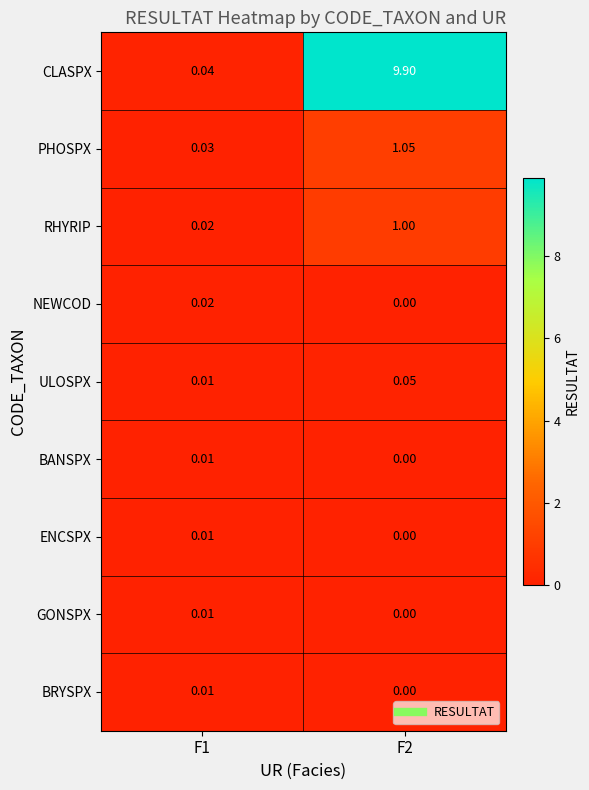

Which category has the lowest value across all series?

F2